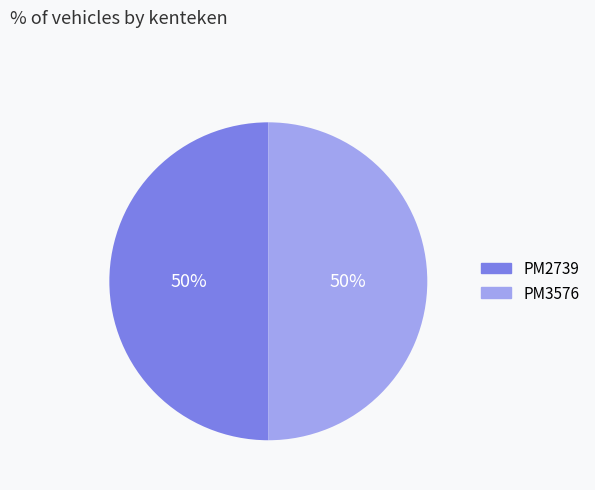

What is the ratio of the value at PM2739 to the value at PM3576?

1.0